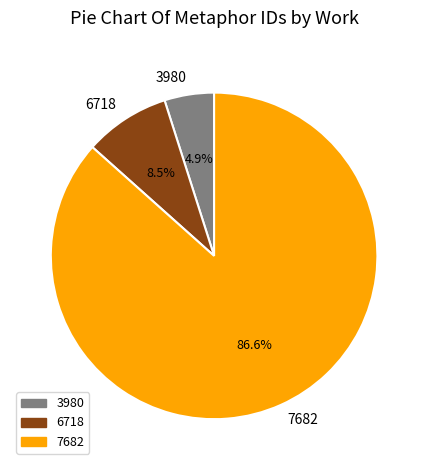

Does any single category account for the majority?

Yes